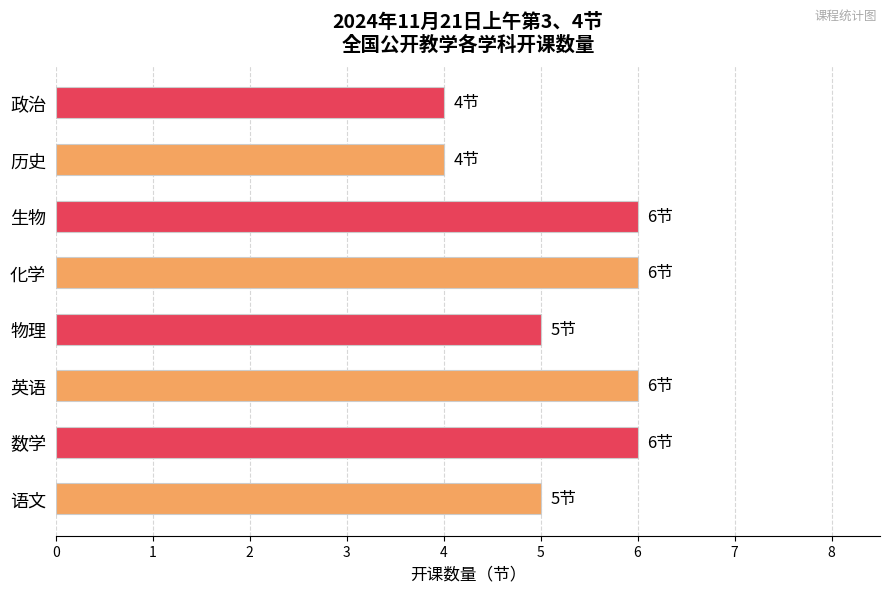

What is the average value?

5